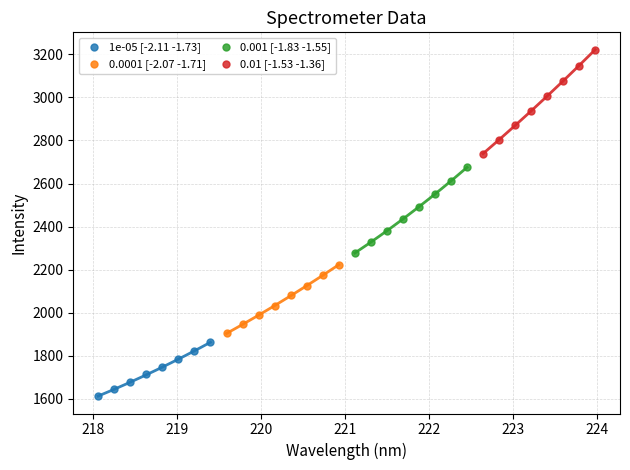

Which series contains the lowest Y value?

1e-05 [-2.11 -1.73]